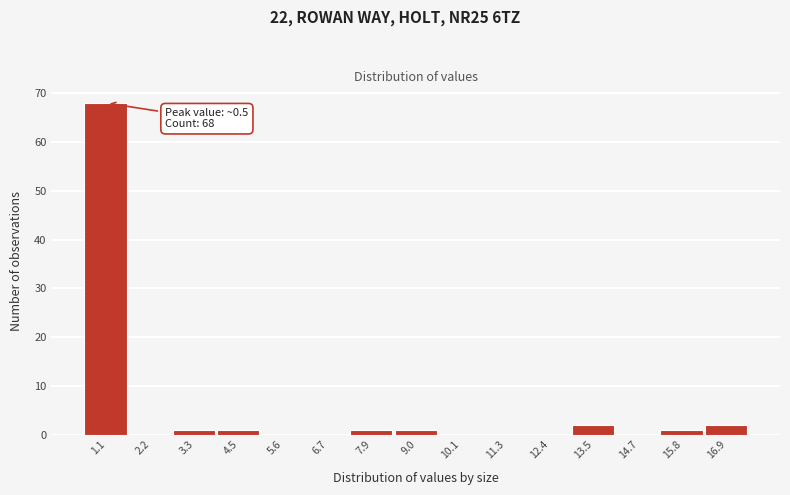

Which range on the x-axis has the tallest bar?

0.6 to 1.6